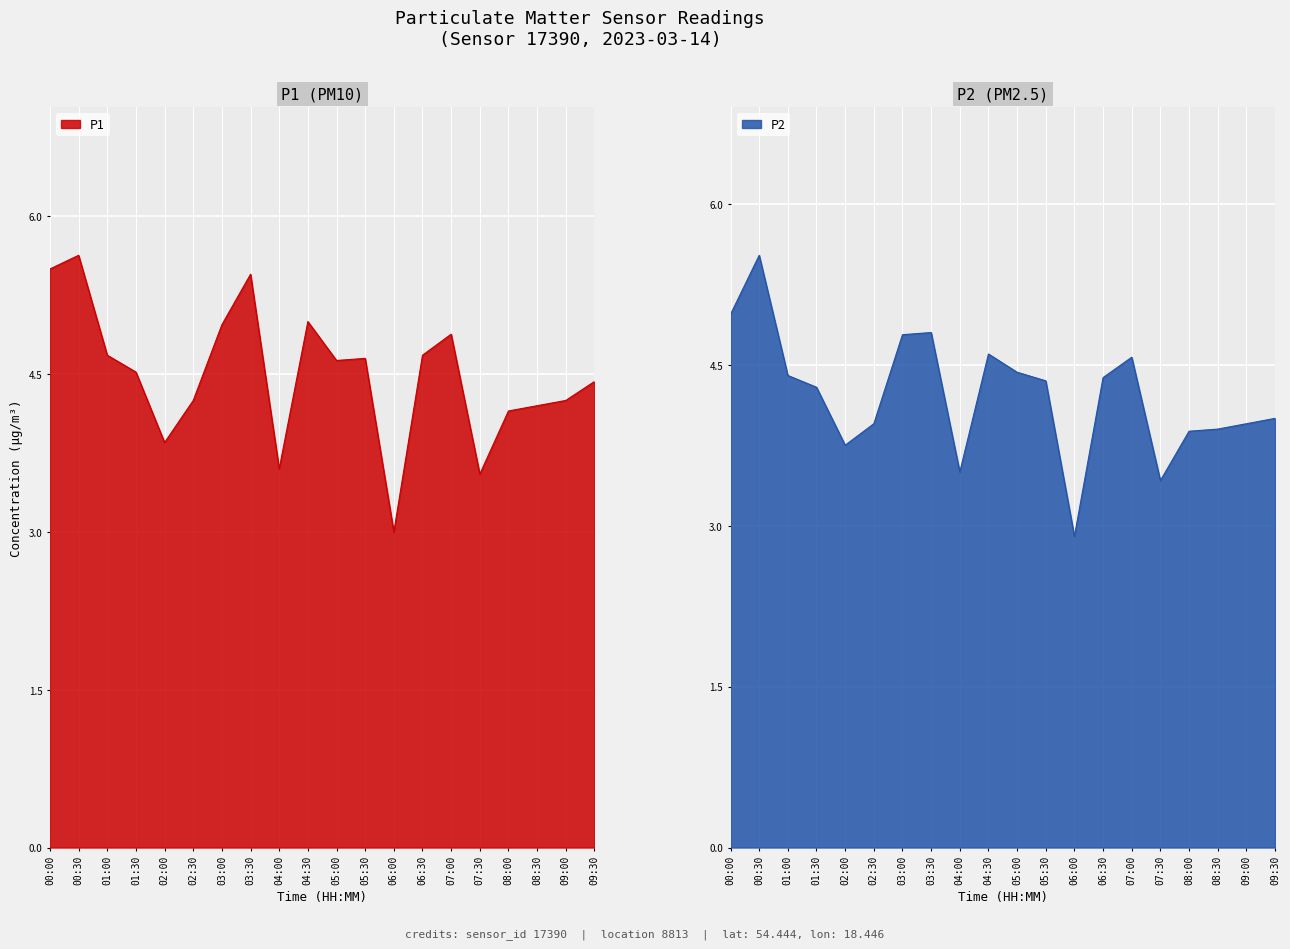

Rank the series at 05:00 from lowest to highest value.

P2, P1